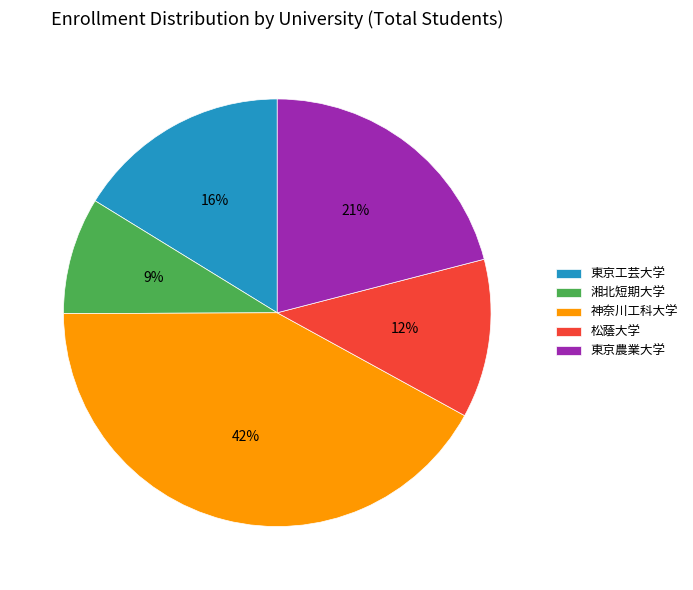

What percentage is the 東京工芸大学 slice, to the nearest percent?

16%